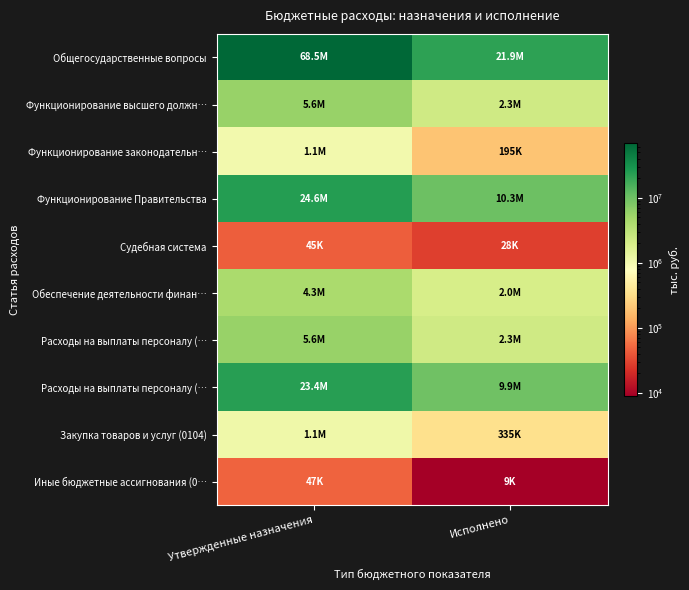

What is the smallest value displayed?

9007.6